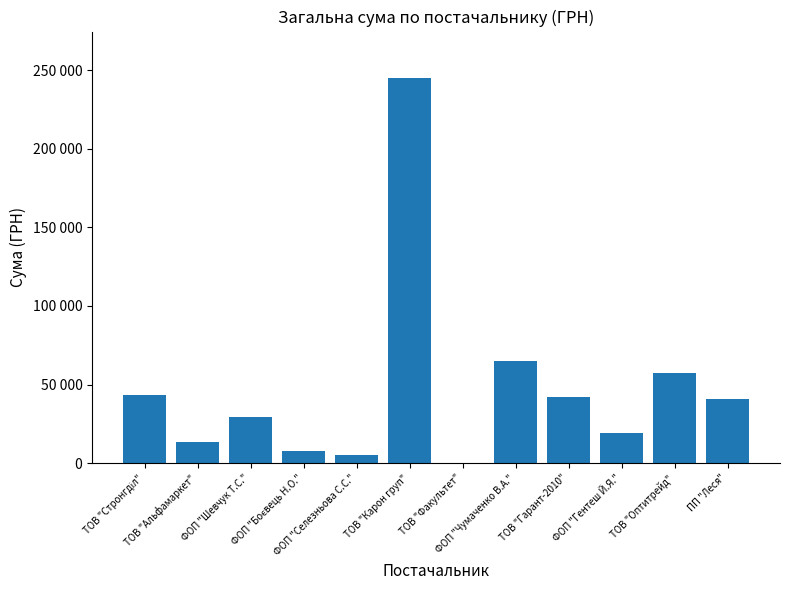

Are the bars horizontal?

No